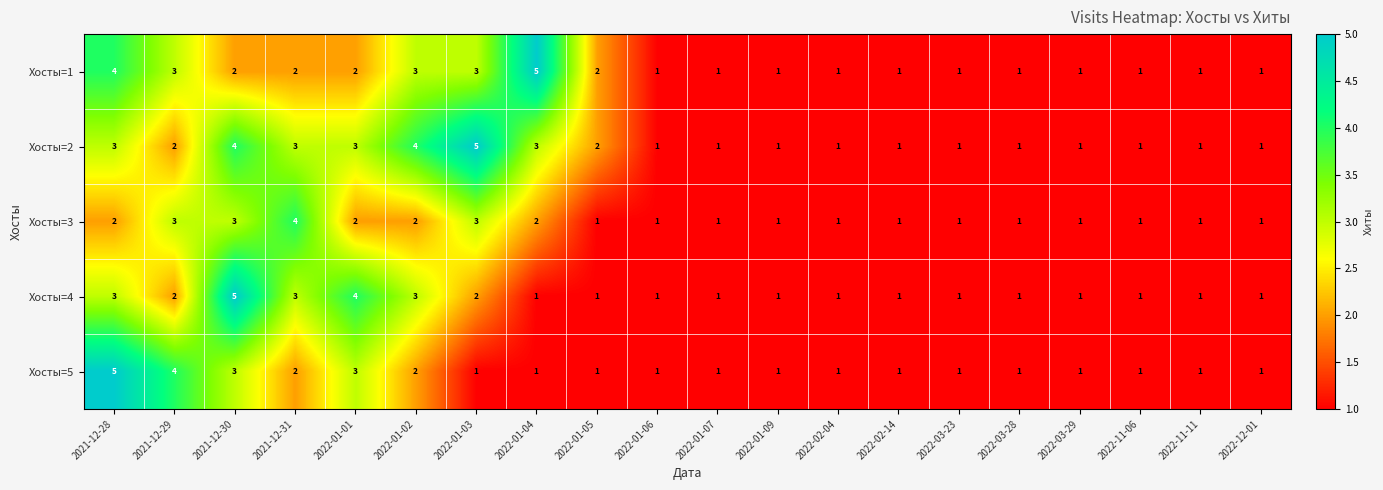

Count the Хосты=4 values in the range 1 to 3.

18